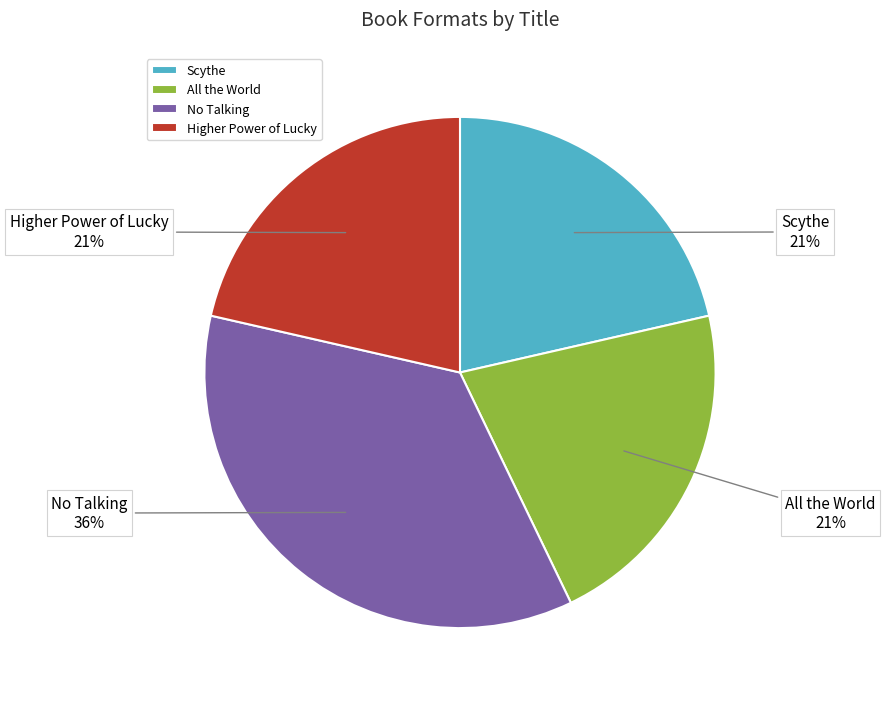

Combined, do Higher Power of Lucky and Scythe account for over 50%?

No